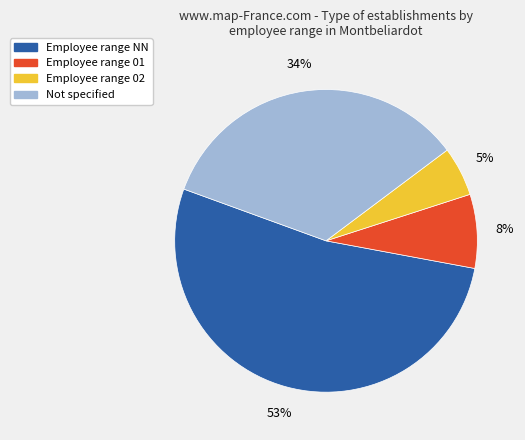

To the nearest percent, what is the average slice percentage?

25%